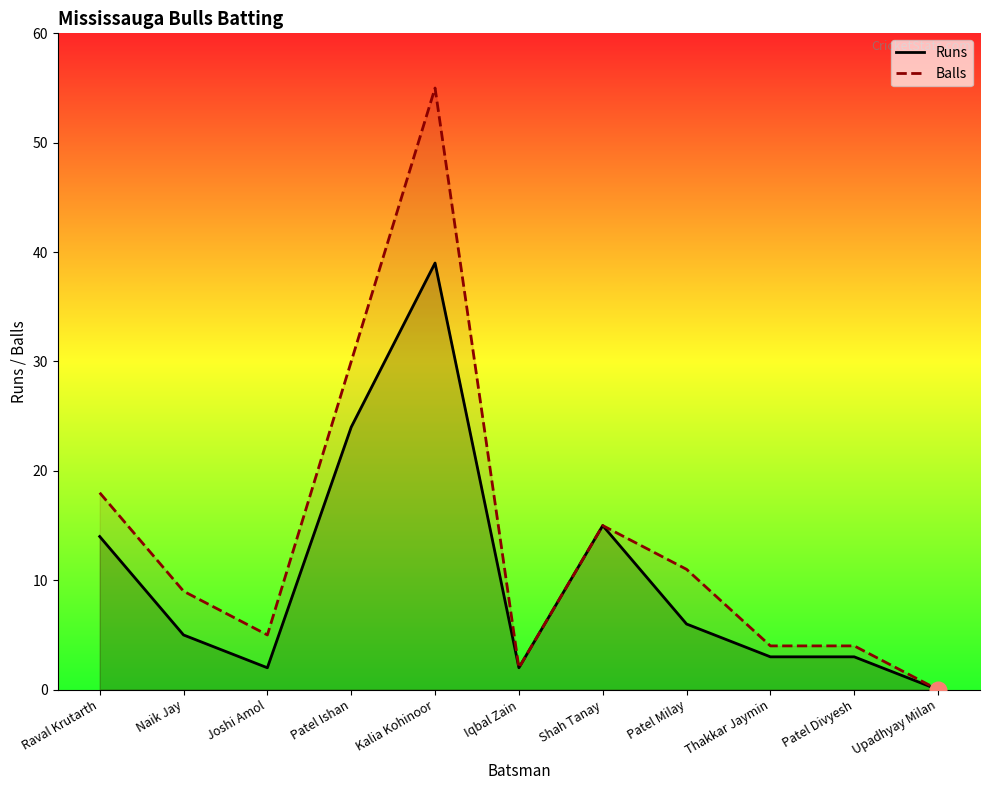

True or false: Runs has more than 2 points higher than both neighbors.

False